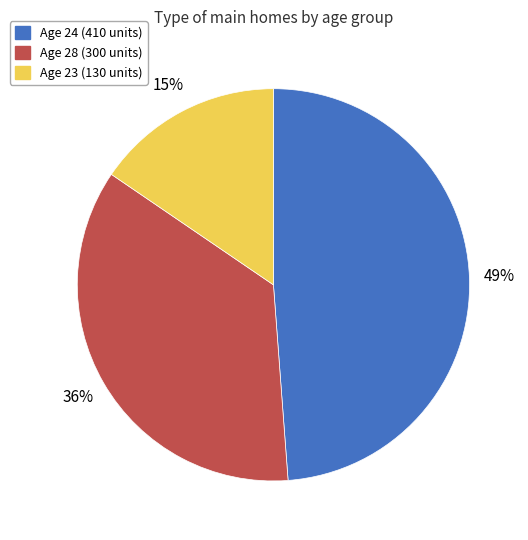

How many segments does this pie chart have?

3